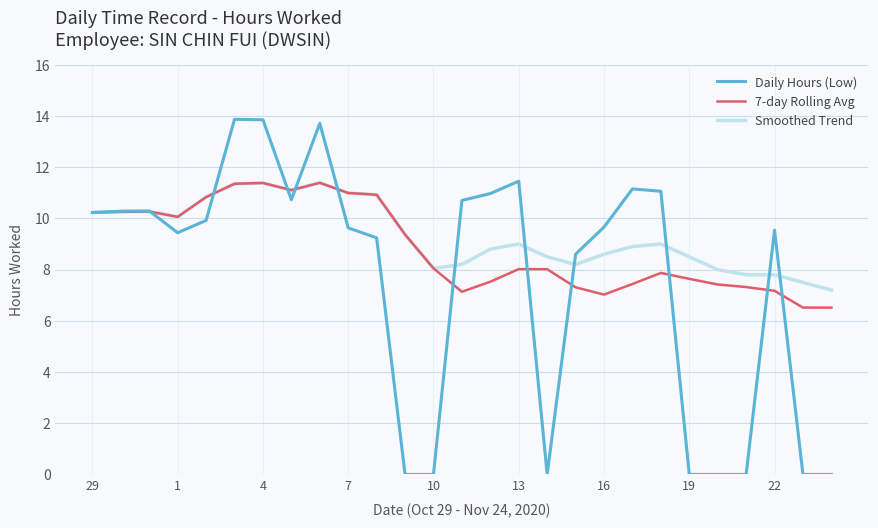

List the series in order of their overall mean, lowest first.

Daily Hours (Low), 7-day Rolling Avg, Smoothed Trend